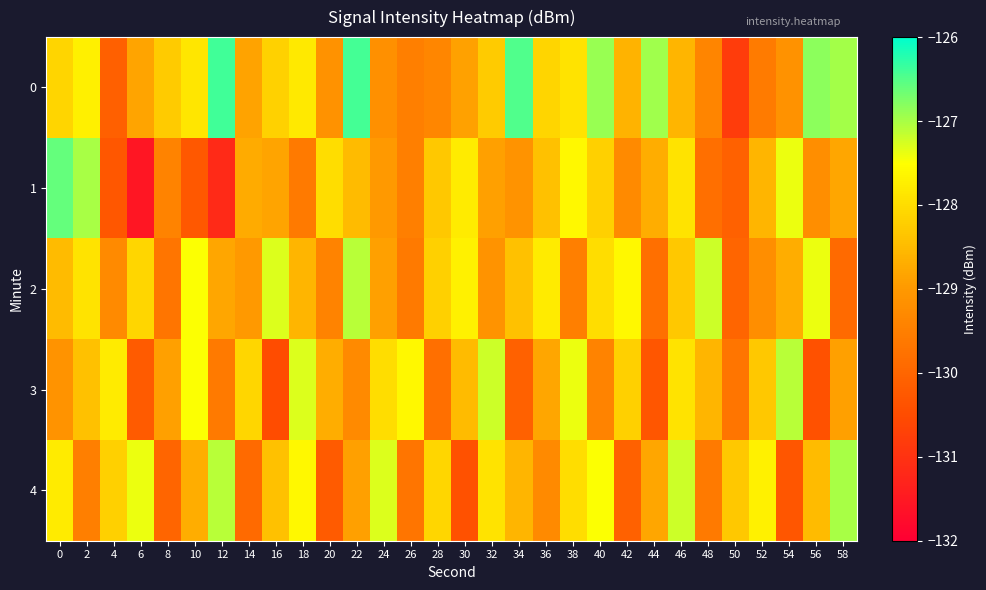

At 34, list the series in order from smallest to largest.

row_3, row_1, row_4, row_2, row_0